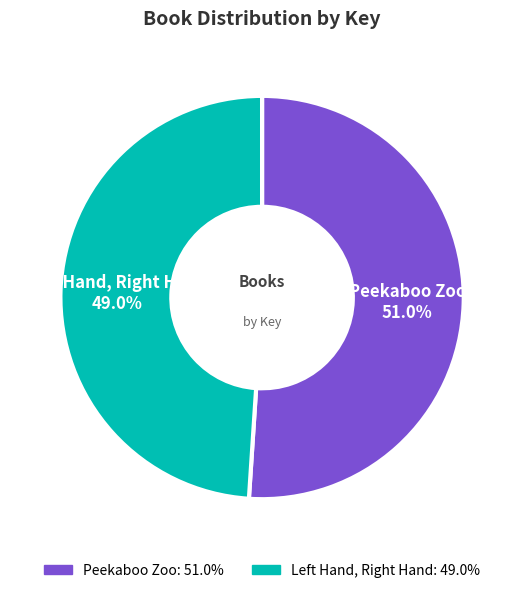

To the nearest percent, what is the difference between the largest and smallest slice percentages?

2%